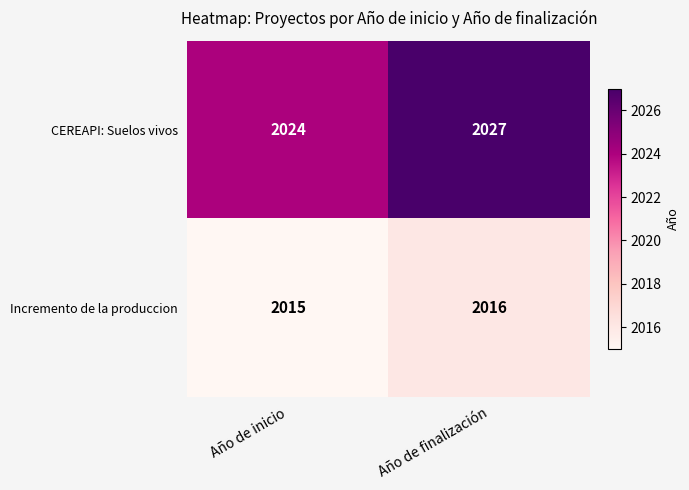

The value of CEREAPI: Suelos vivos at Año de inicio is 1333. True or false?

False